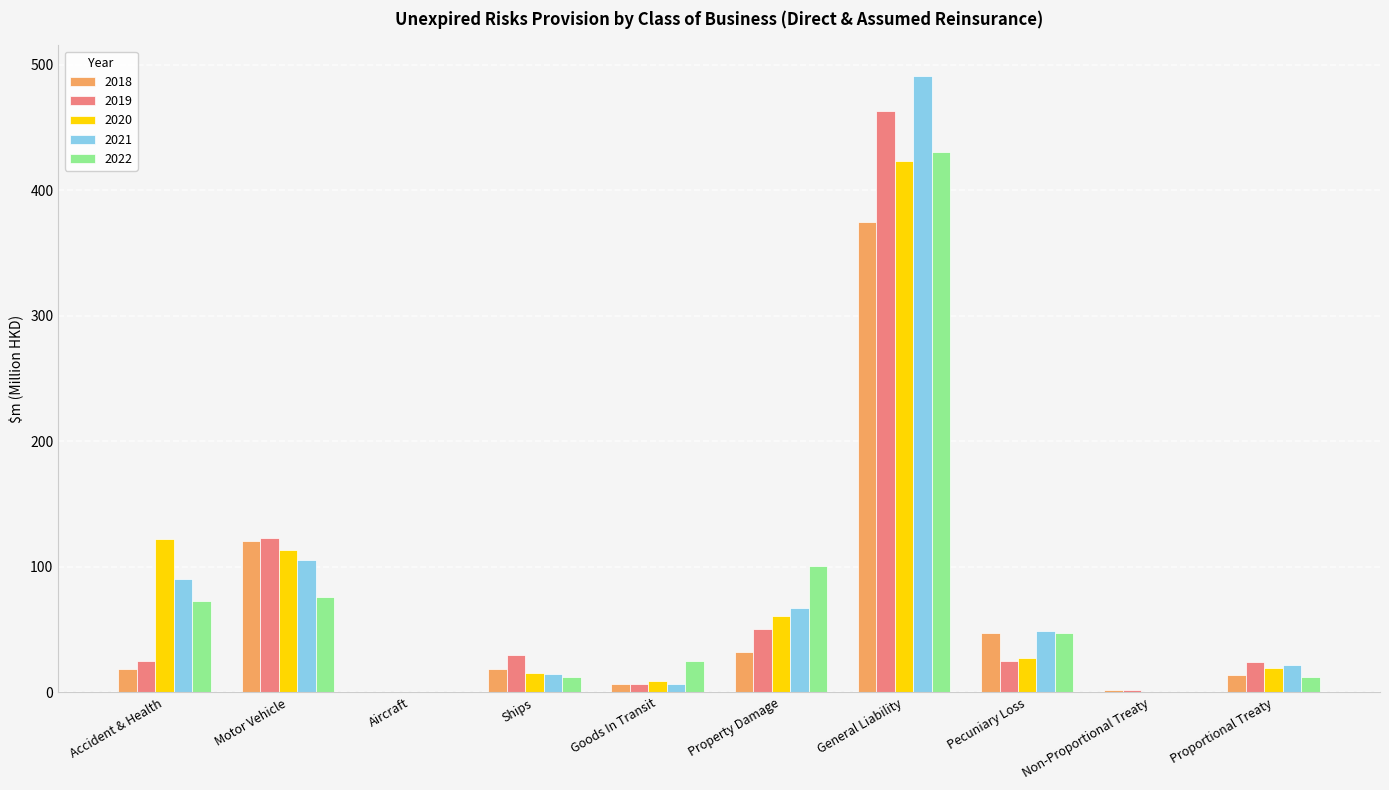

True or false: 2021 has a value of 90.0 at Accident & Health.

True